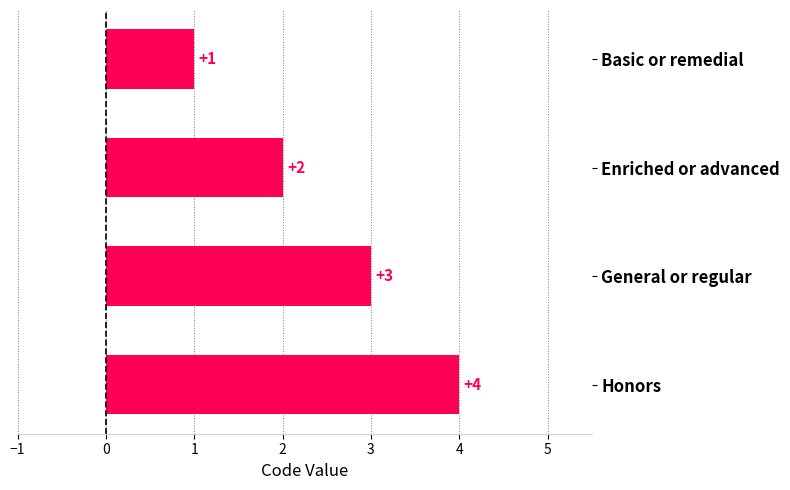

What is the minimum value shown in the chart?

1